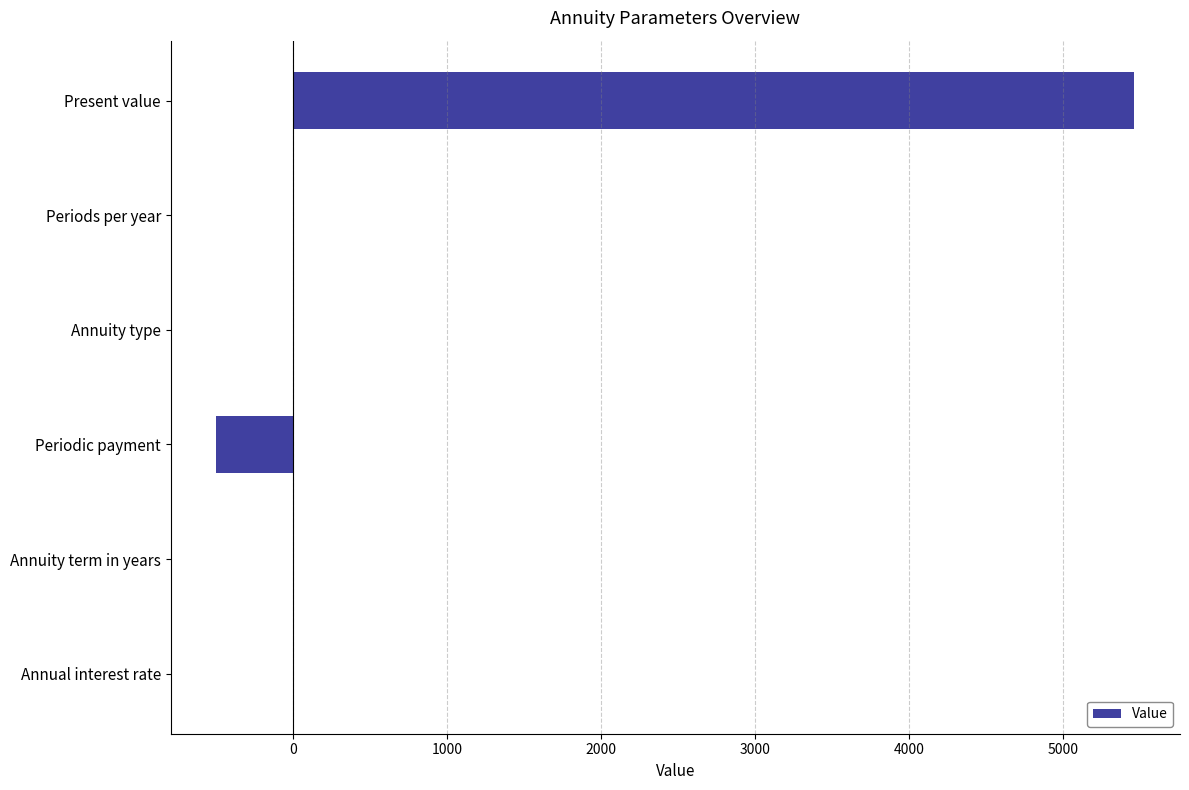

Which has a higher value, Annuity type or Periodic payment?

Annuity type